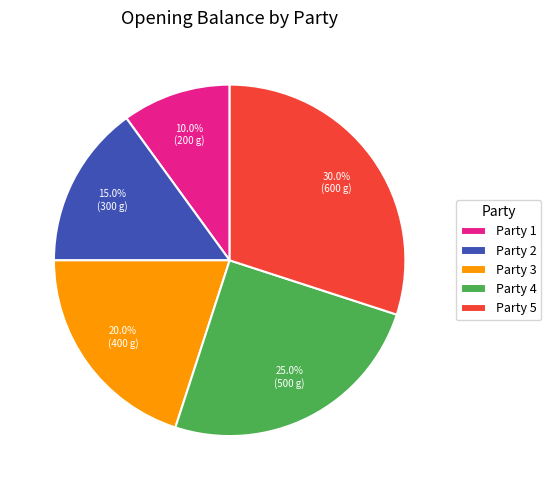

What is the largest slice in the pie chart?

Party 5